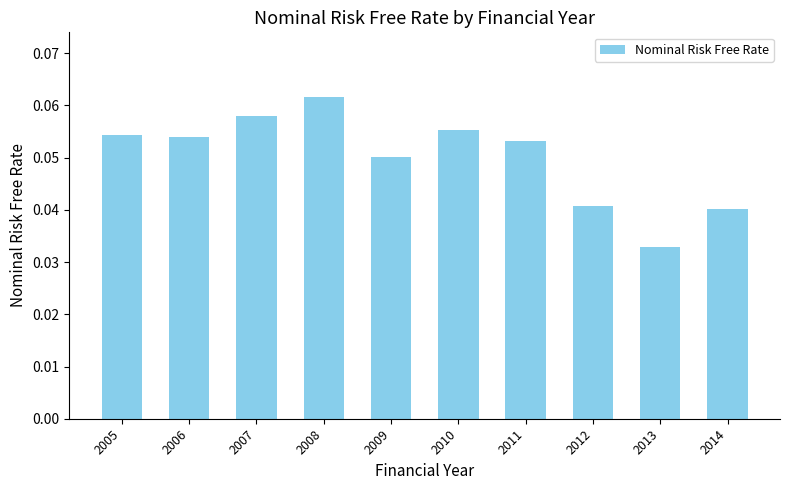

Is it true that the value at 2012 is 0.1?

False